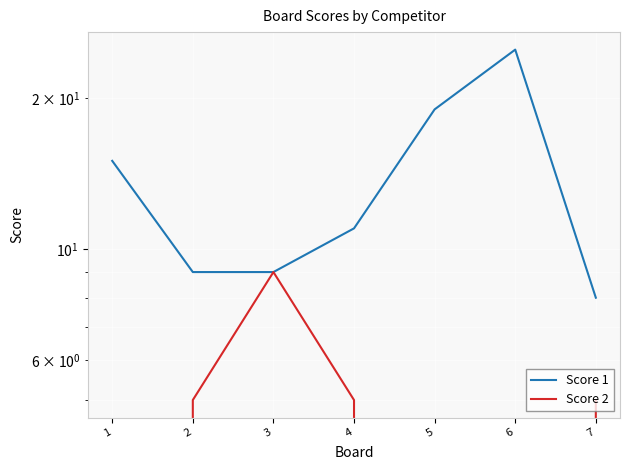

What is the value of the Score 1 point at the 7th from the left?

8